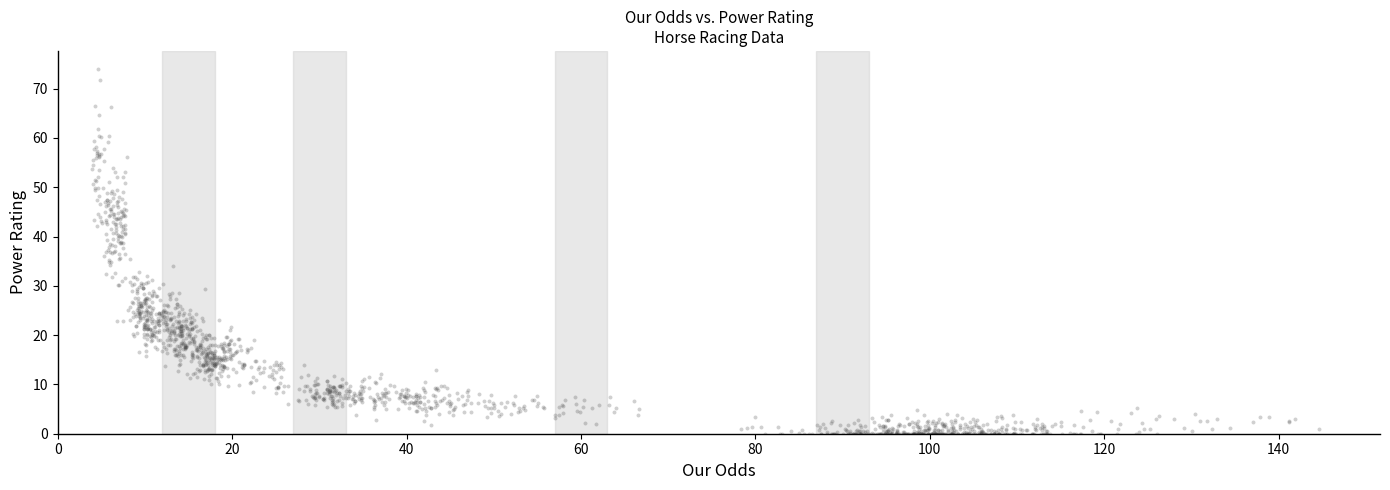

What is the range of Y values (max minus min)?

74.0